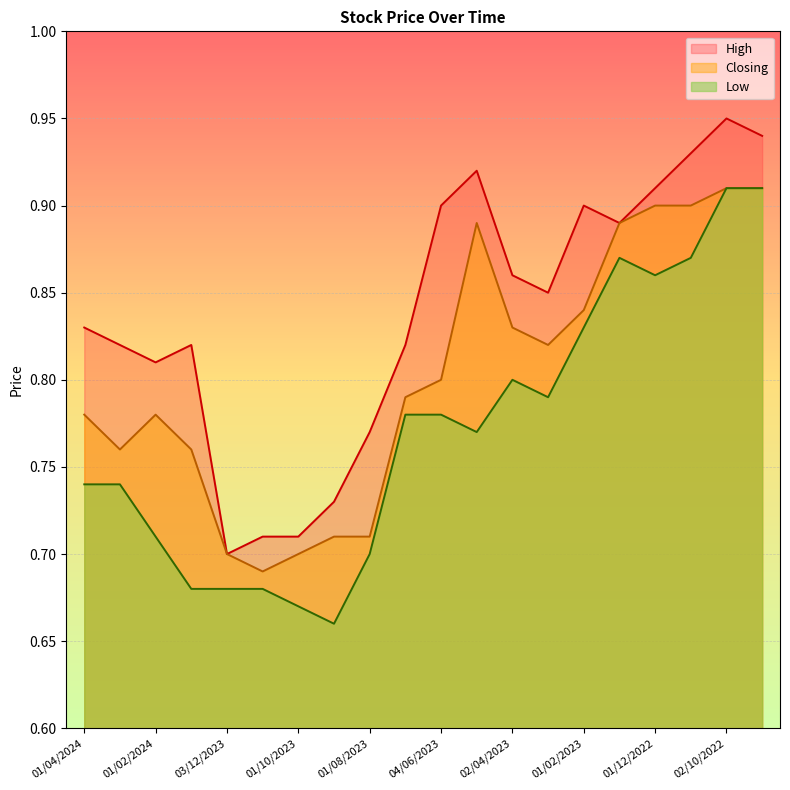

What is the label of the 18th point from the left?

01/11/2022